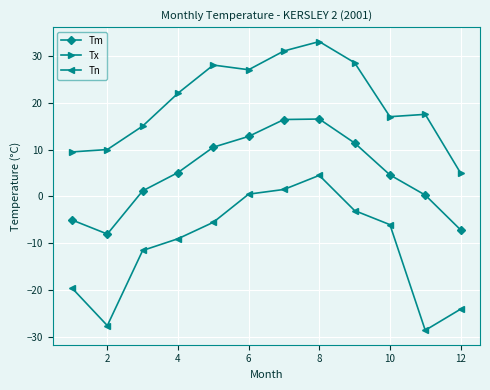

True or false: Tn has more than 2 interior local peaks.

False